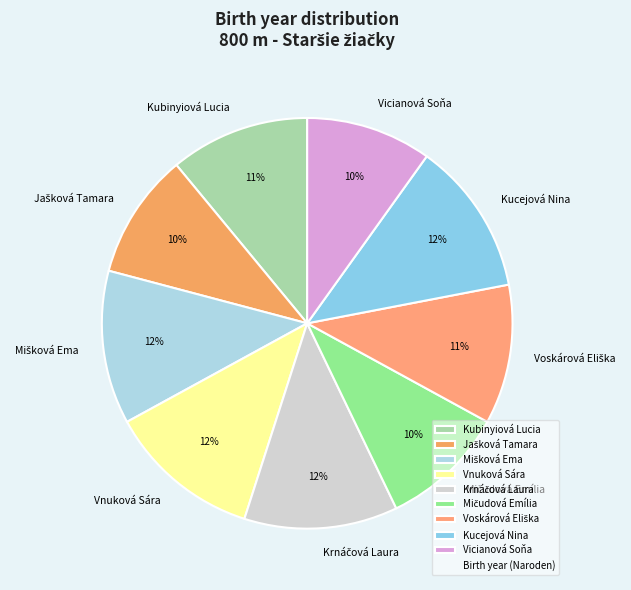

Is there a majority slice in this chart?

No